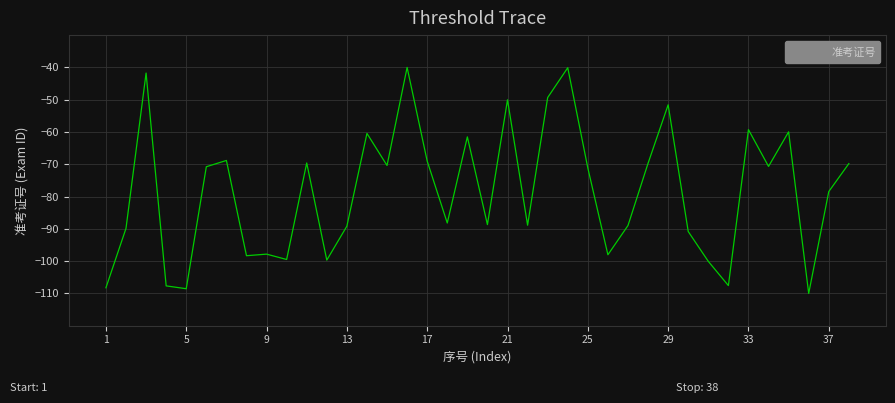

What is the difference between the maximum and second lowest values?

68.5